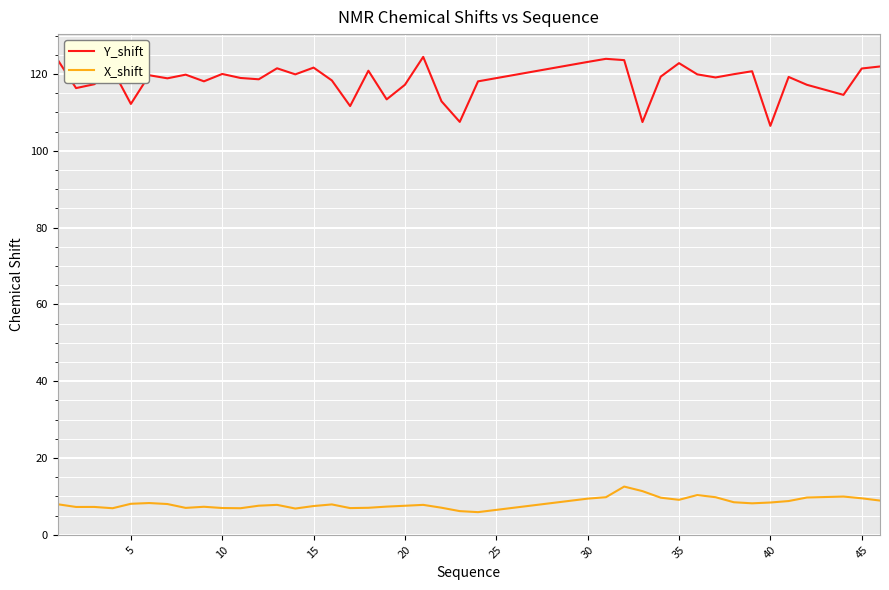

Is this an area chart (filled region under the line)?

No